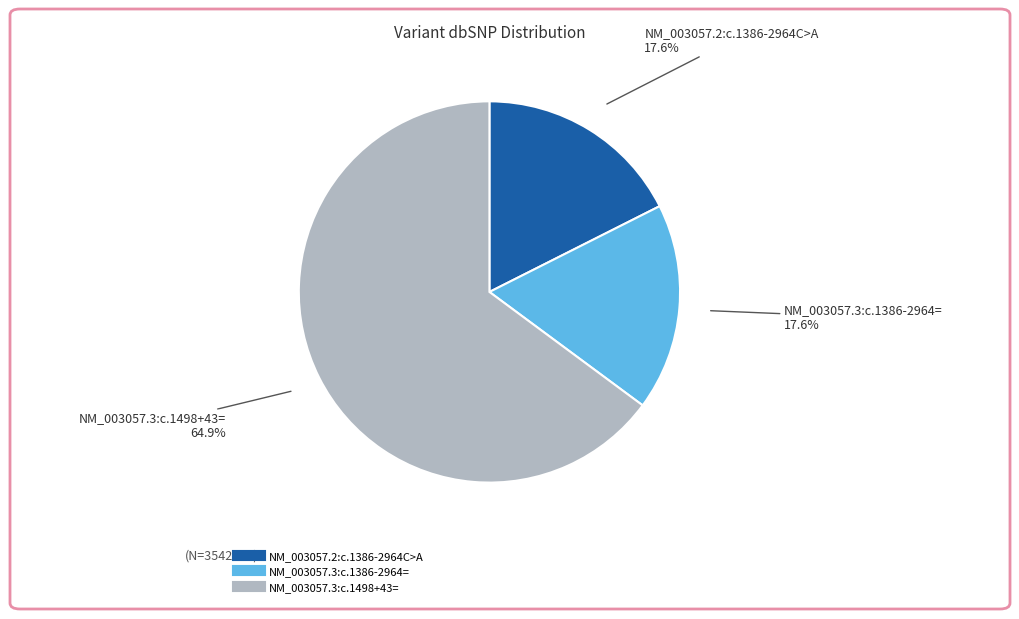

What portion of the pie excludes NM_003057.2:c.1386-2964C>A?

82.4%